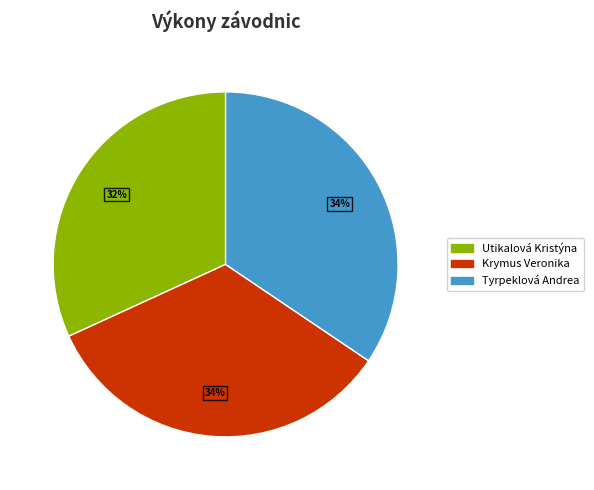

To the nearest percent, what portion does Tyrpeklová Andrea represent?

34%